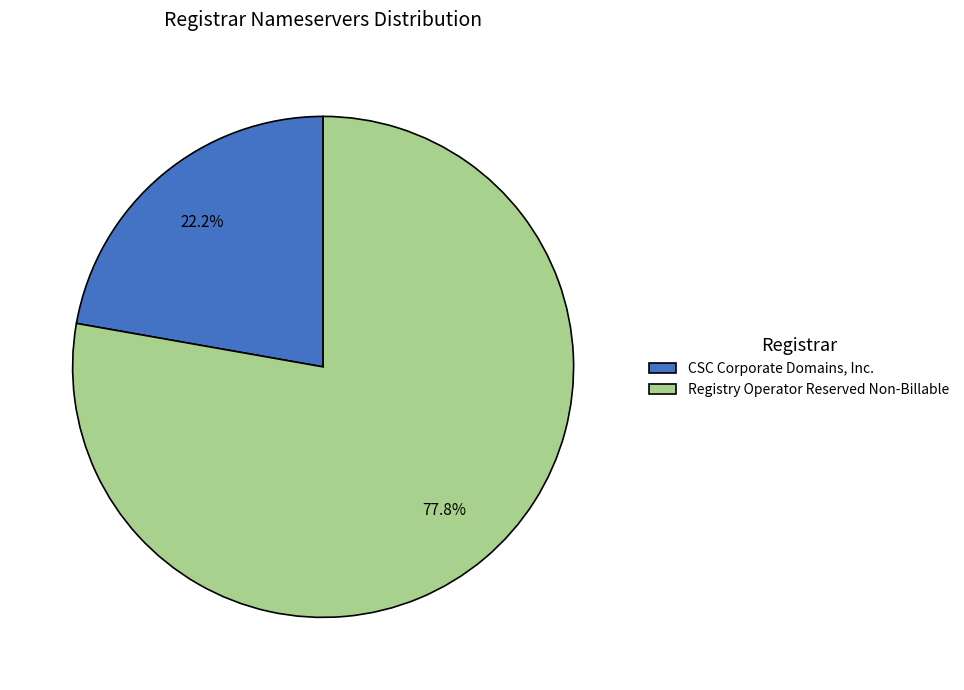

Approximately how many times larger is the value at CSC Corporate Domains, Inc. compared to Registry Operator Reserved Non-Billable?

0.3